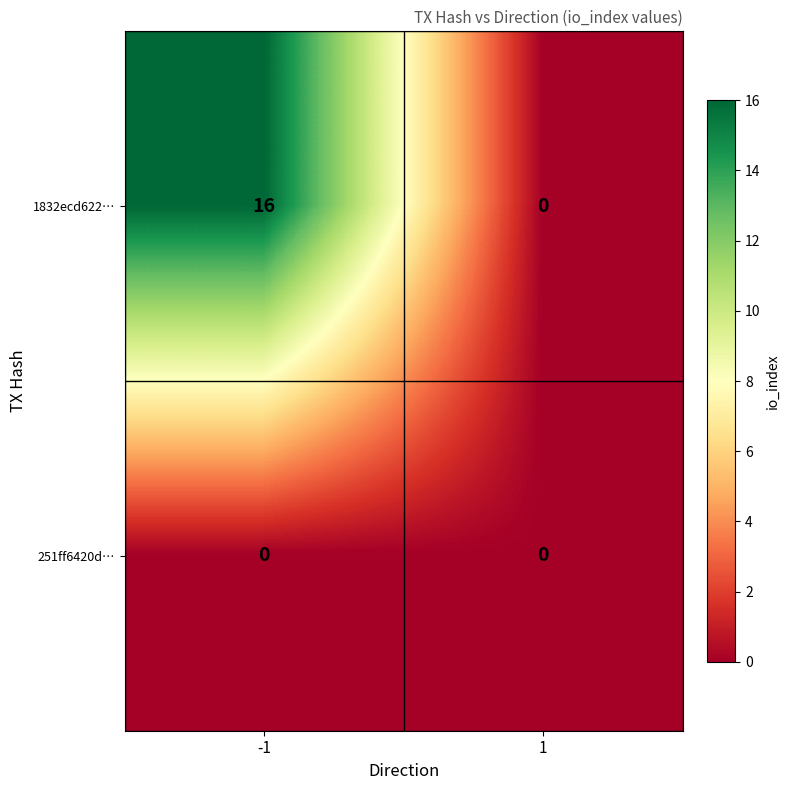

Which series has the largest total across all categories?

1832ecd622…